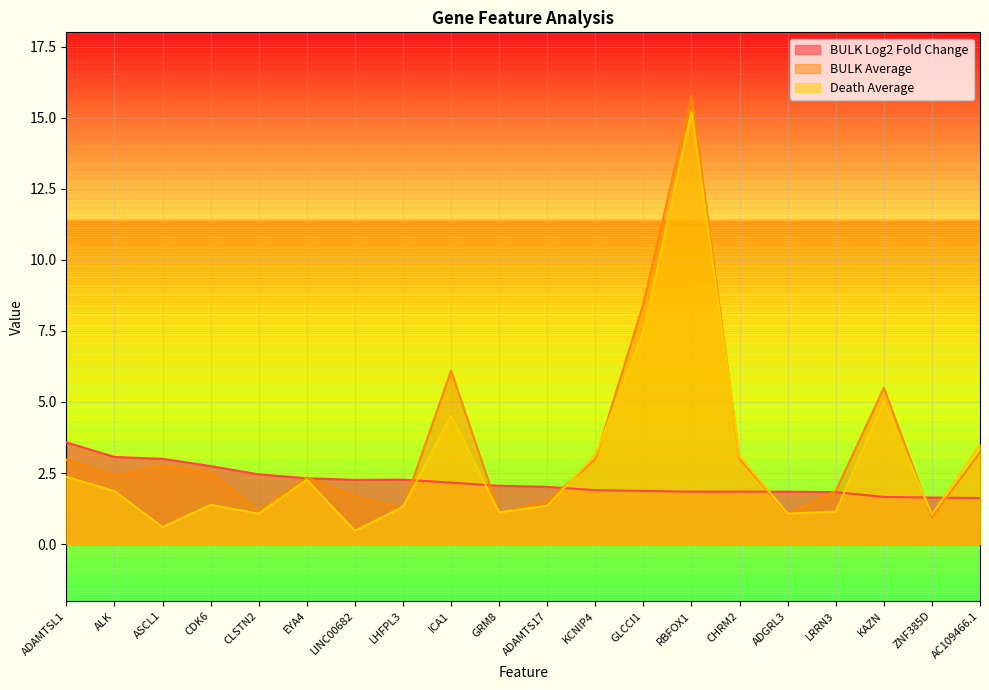

Reading left to right, what are all the values shown in this chart?

BULK Log2 Fold Change: 3.6	3.1	3.0	2.7	2.5	2.3	2.3	2.3	2.2	2.1	2.0	1.9	1.9	1.8	1.8	1.8	1.8	1.7	1.6	1.6
BULK Average: 3.0	2.4	2.8	2.5	1.2	2.4	1.7	1.3	6.1	1.1	1.5	3.0	8.5	15.8	3.0	1.1	1.9	5.5	0.9	3.2
Death Average: 2.4	1.9	0.6	1.4	1.1	2.3	0.5	1.3	4.5	1.1	1.4	3.1	7.5	15.2	3.1	1.1	1.1	5.0	1.0	3.5